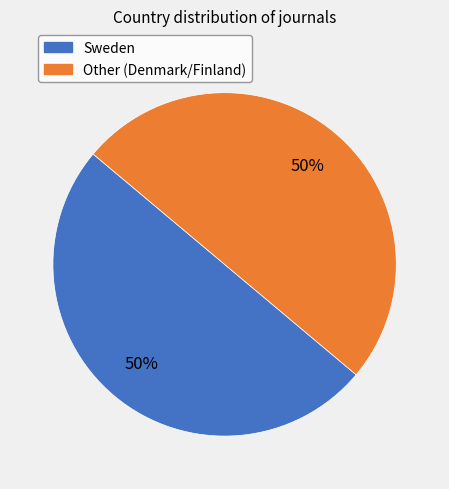

To the nearest percent, what is the average slice percentage?

50%